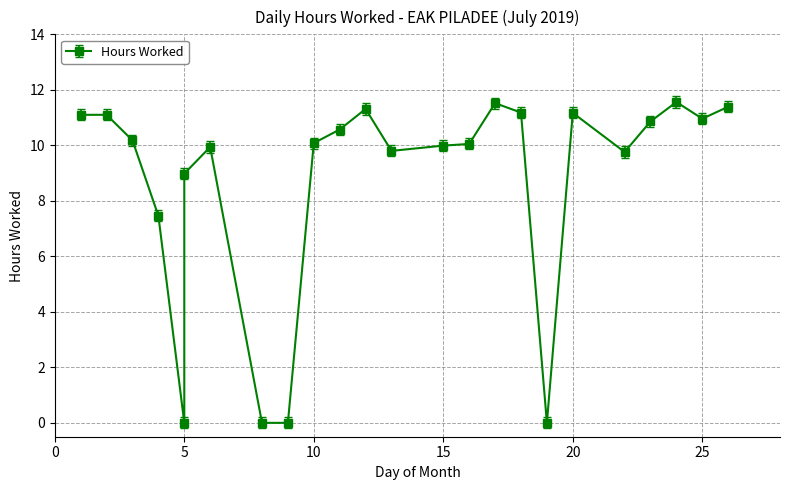

List the labels in order of value, largest first.

24, 17, 26, 12, 18, 20, 1, 2, 25, 23, 11, 3, 10, 16, 15, 6, 13, 22, 5, 4, 5, 8, 9, 19